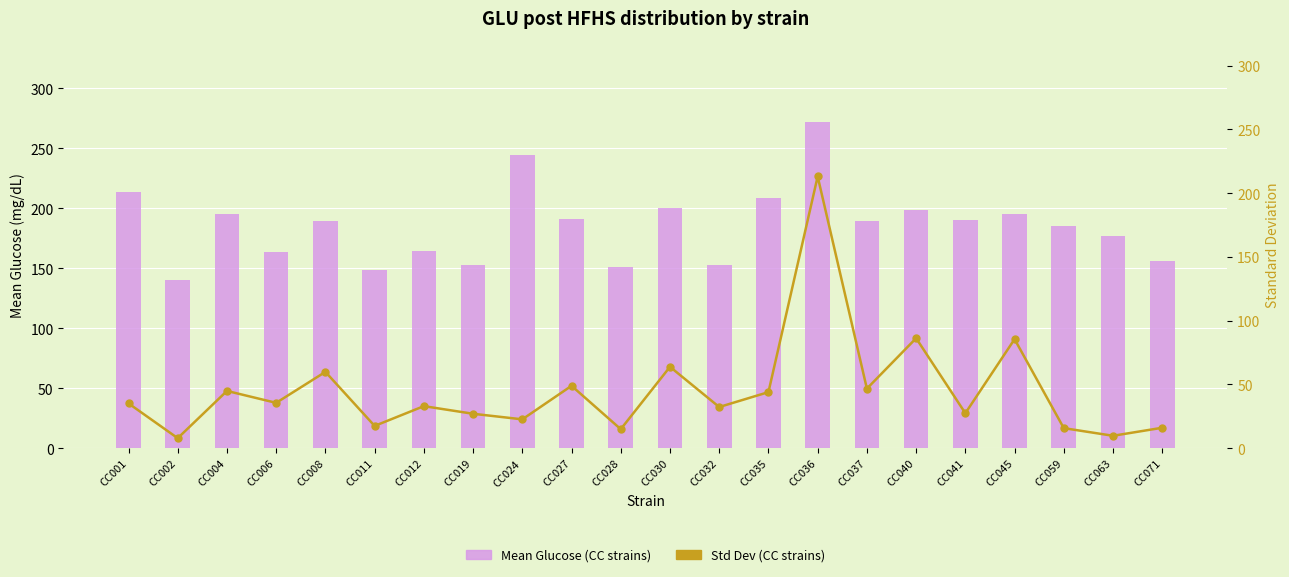

Reading left to right, list all the values displayed in this chart.

Mean Glucose (CC strains): 213.5	139.8	195.6	163.3	189.7	148.5	164.0	153.1	244.8	191.0	151.4	200.1	153.0	208.4	271.8	189.2	198.5	189.9	195.1	184.8	176.7	156.4
Std Dev (CC strains): 35.1	7.8	44.8	35.5	59.8	17.4	32.9	26.9	22.6	48.9	14.9	63.8	32.2	43.9	213.0	46.6	86.2	27.4	85.4	15.7	9.7	16.0